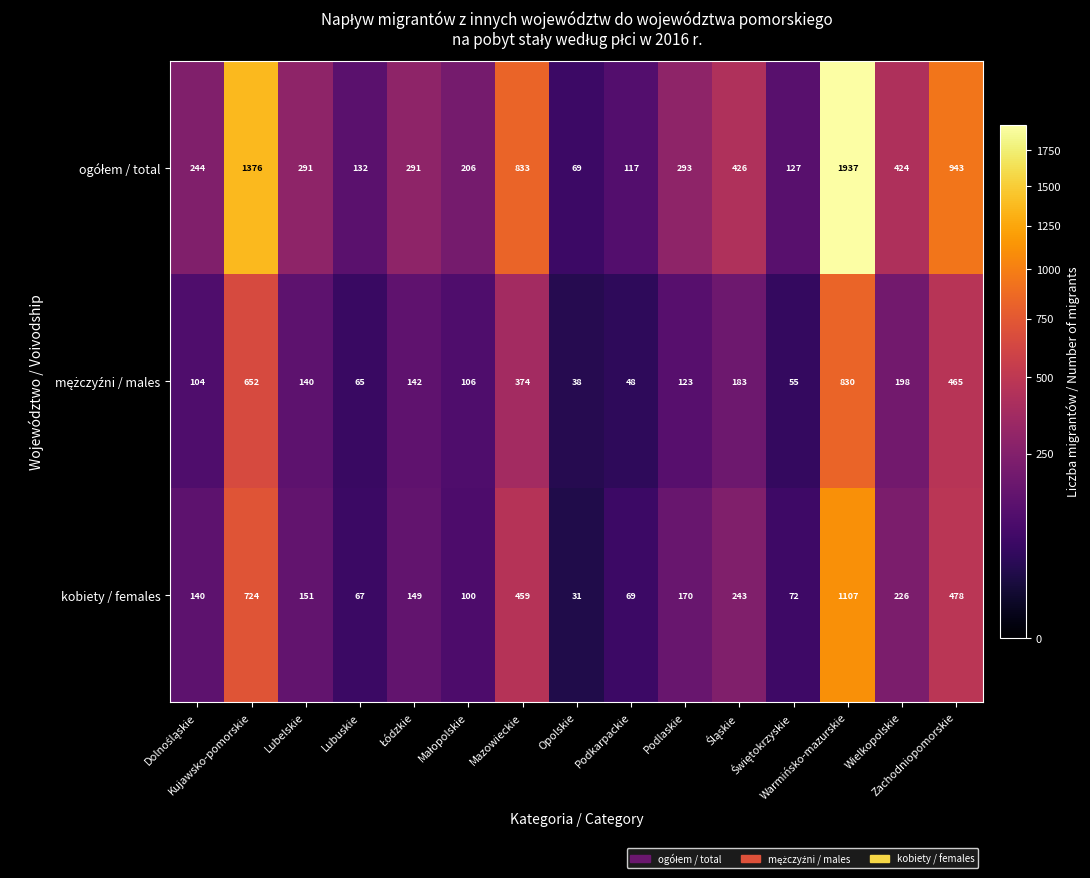

At which category does the chart reach its minimum across all series?

Opolskie